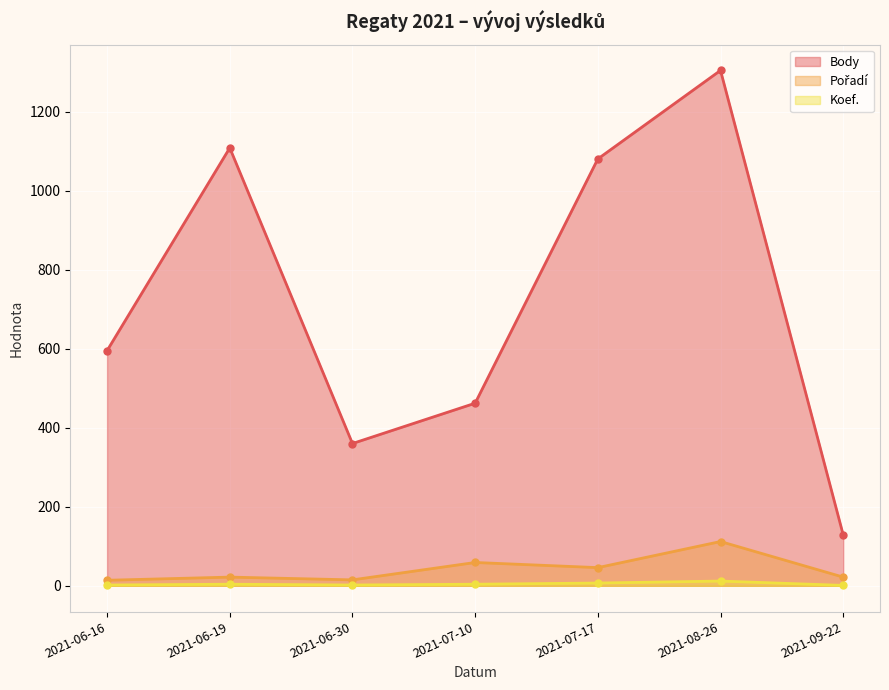

Is it true that Body equals 734 at 2021-07-17?

False